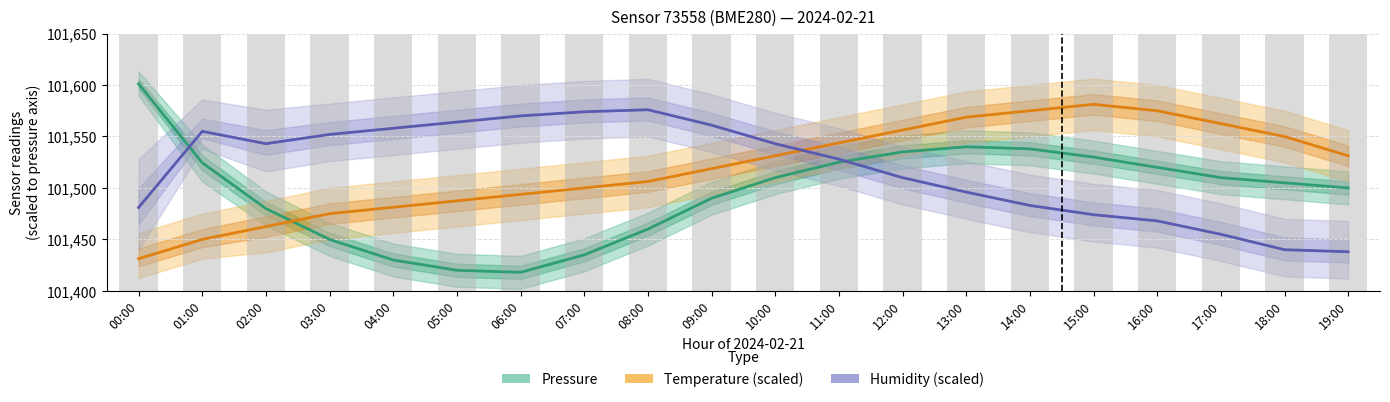

At which label does Humidity (%) first exceed 101543?

01:00